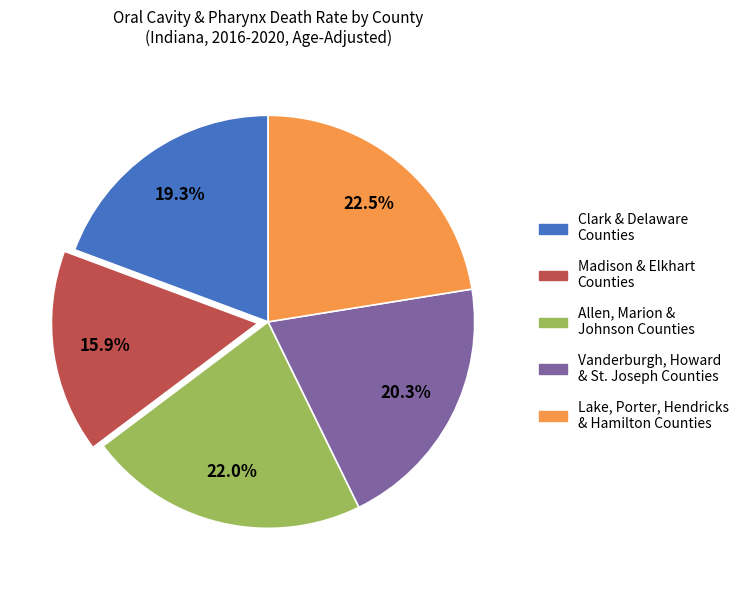

Is there any slice that represents more than half of the pie?

No